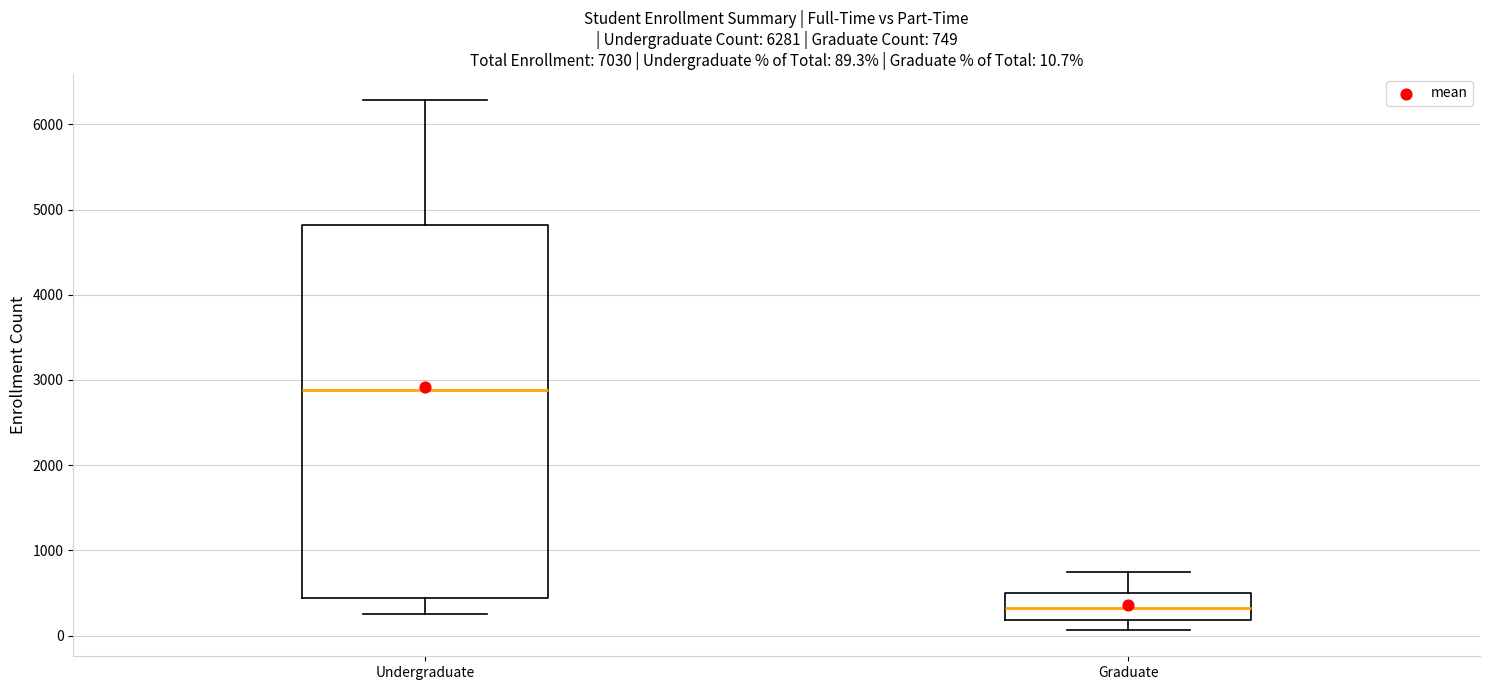

Which box is the tallest, from its lower edge to its upper edge?

Undergraduate